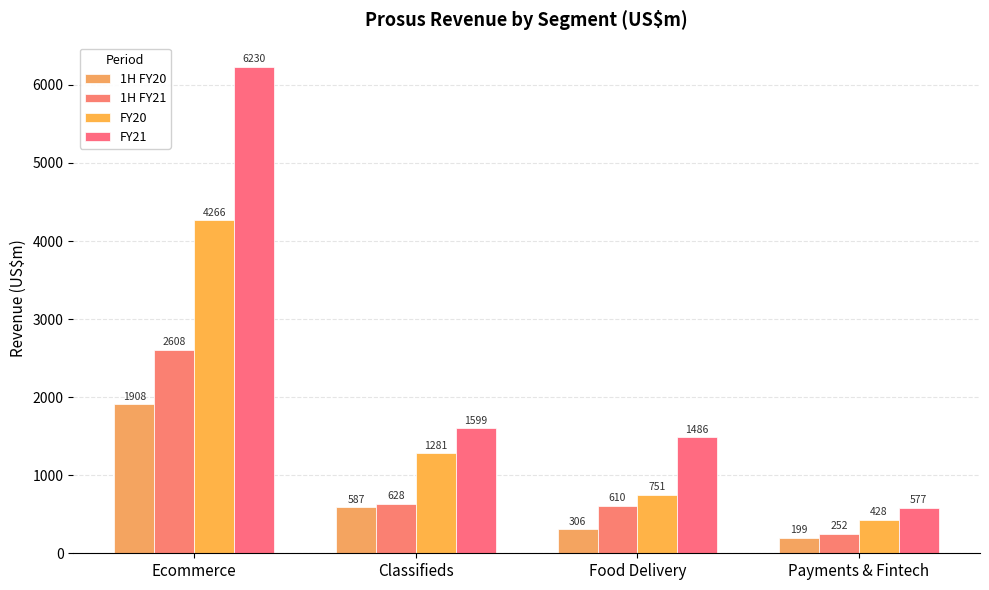

What is the difference between the maximum and minimum values in the 1H FY20 series?

1709